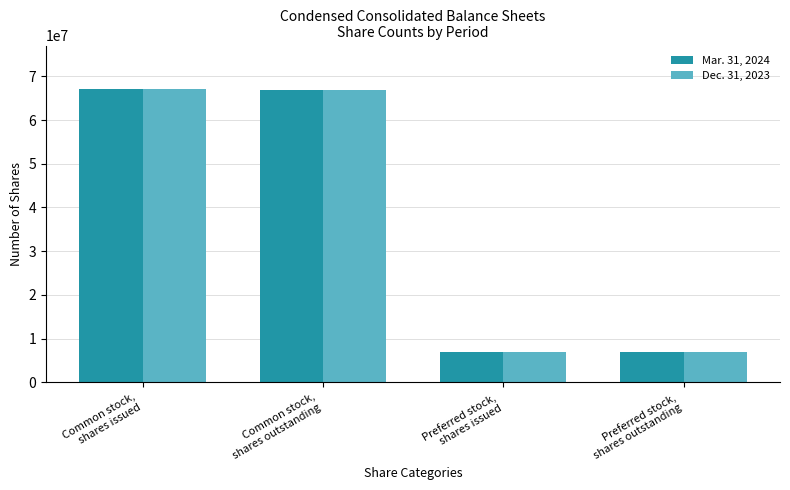

The value of Dec. 31, 2023 at Common stock,
shares issued is 66986834. True or false?

True